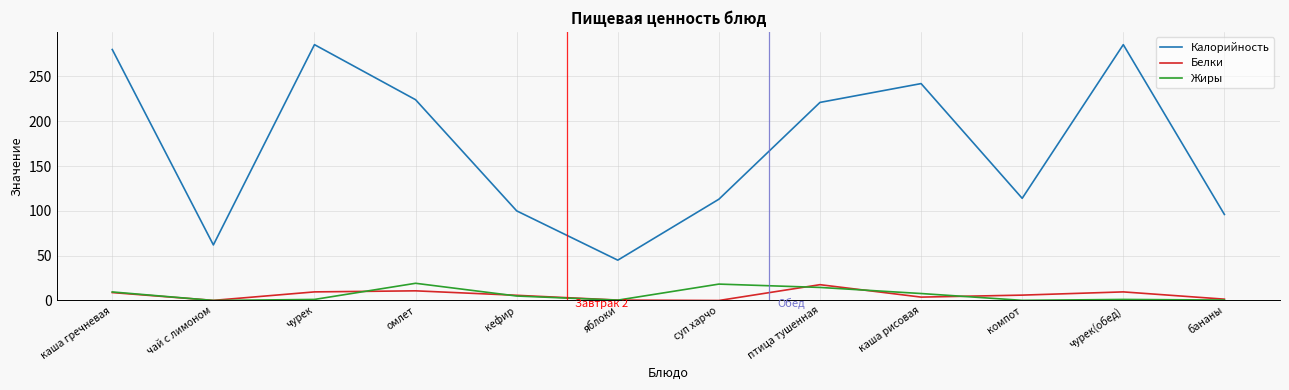

Is the value of Белки at птица тушенная greater than the value of Калорийность at чай с лимоном?

No